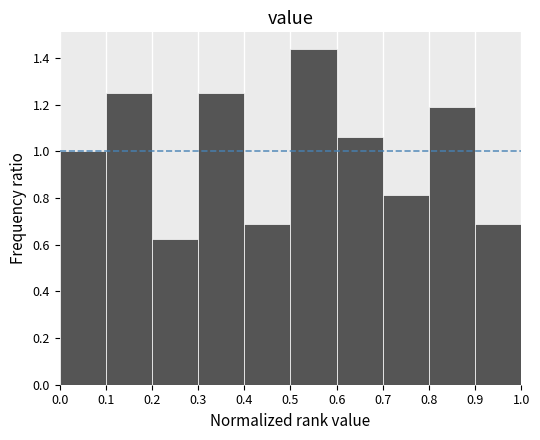

Over which range of the x-axis is the bar tallest?

0.5 to 0.6